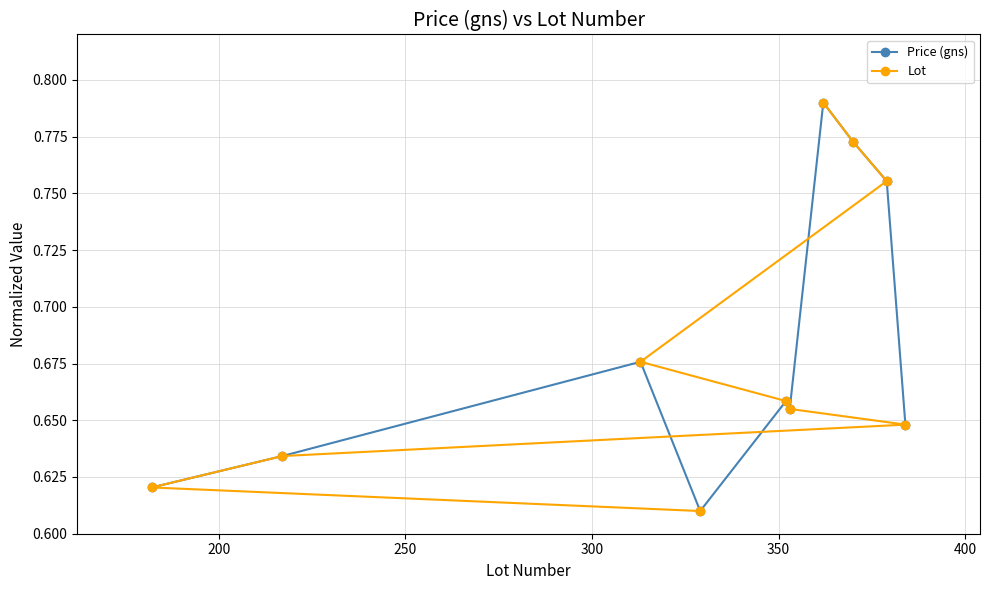

Count the Price (gns) values in the range 0 to 1.

10